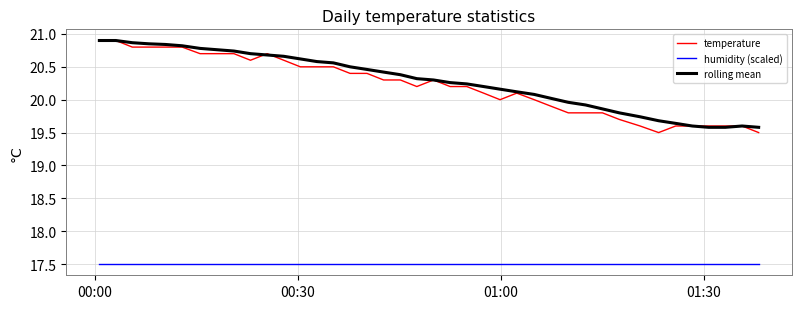

True or false: humidity (scaled) and temperature intersect in this chart.

False